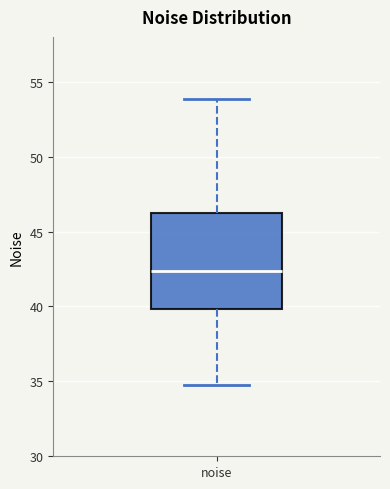

Where does the upper whisker of the box for noise end on the y-axis? The values are not printed on the chart, so give them approximately, as read against the axis.

54.0